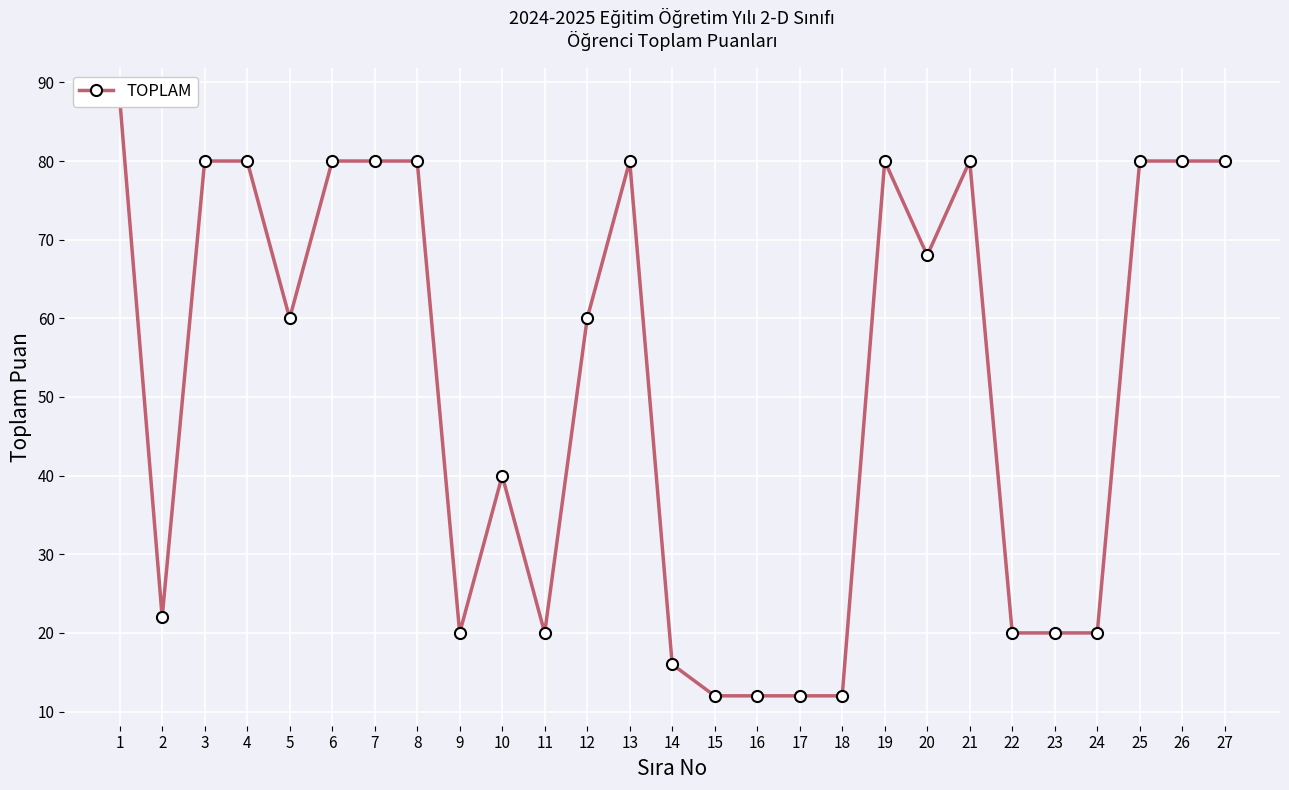

What is the value of the 18th point from the left?

12